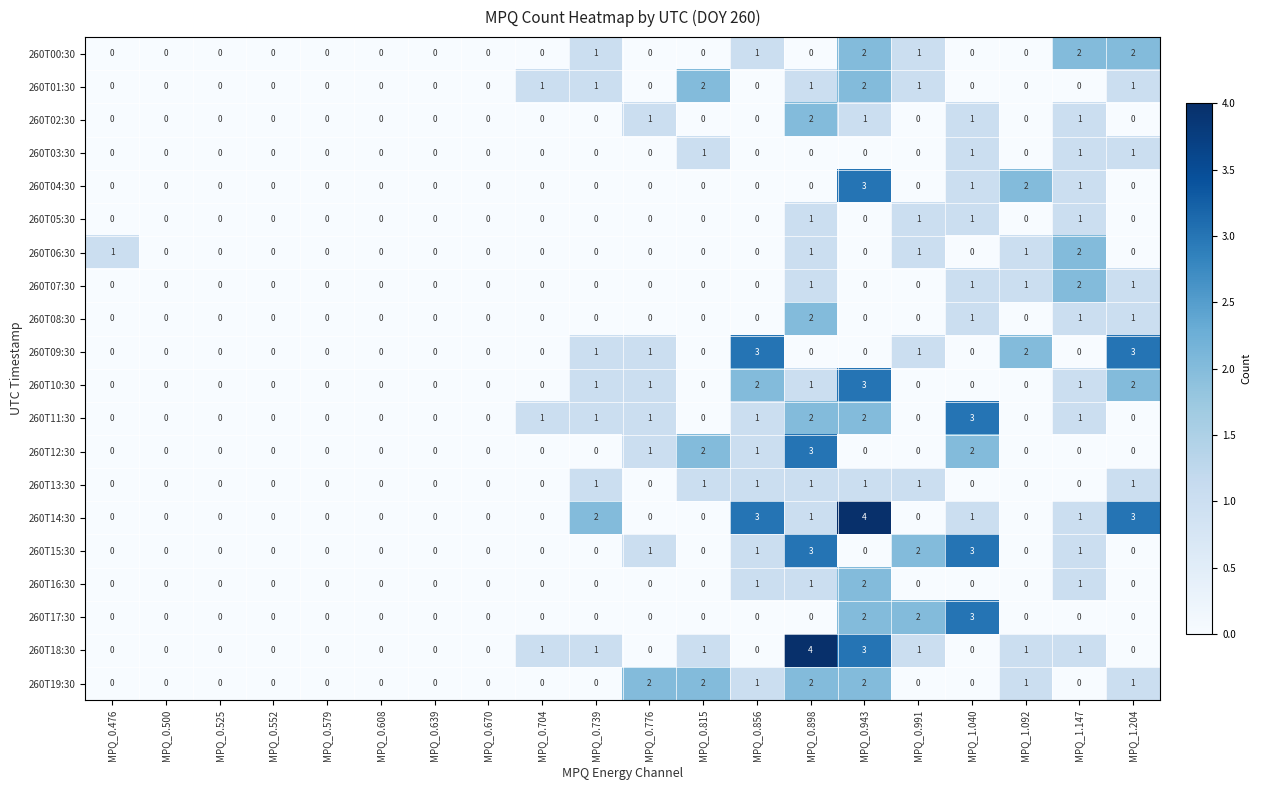

What is the greatest value displayed?

4